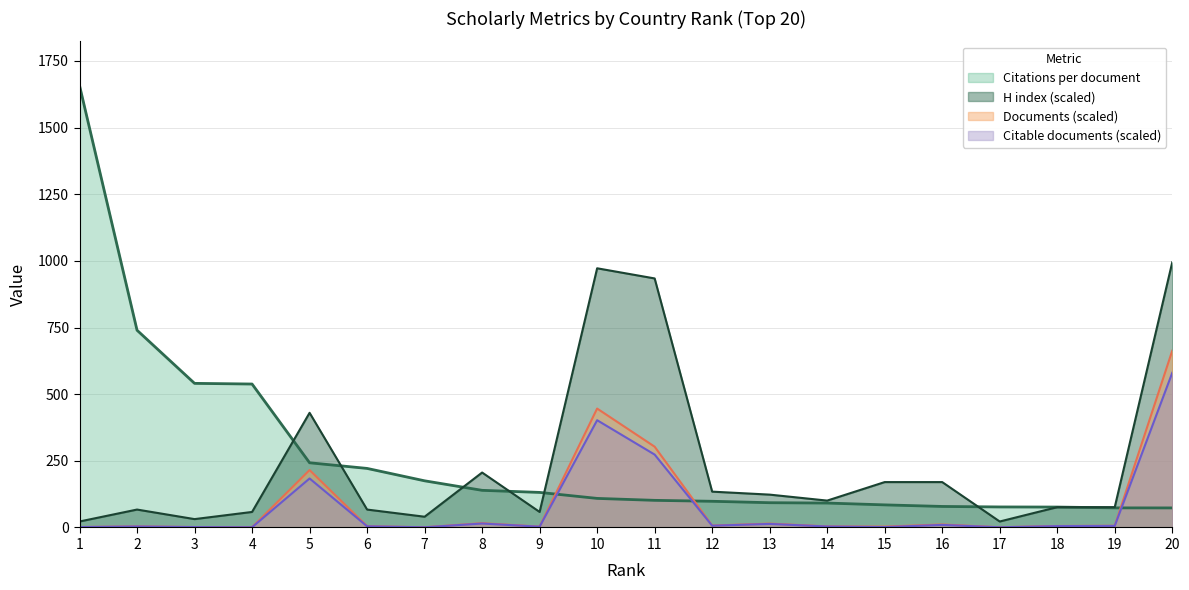

True or false: H index has more than 1 interior local peaks.

True